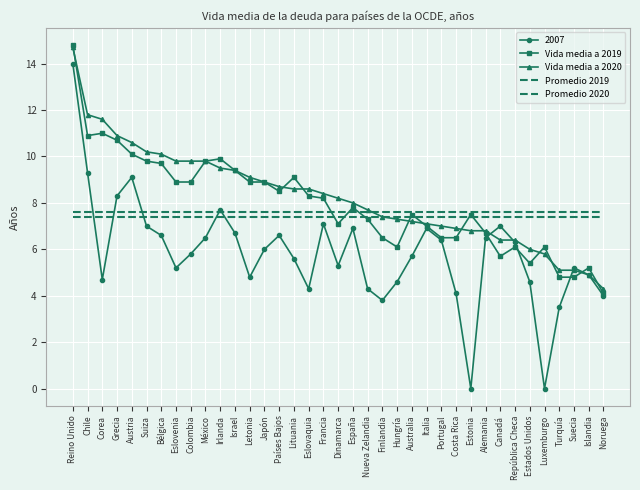

What is the difference between the Vida media a 2019 values at Estonia and Eslovenia?

1.4